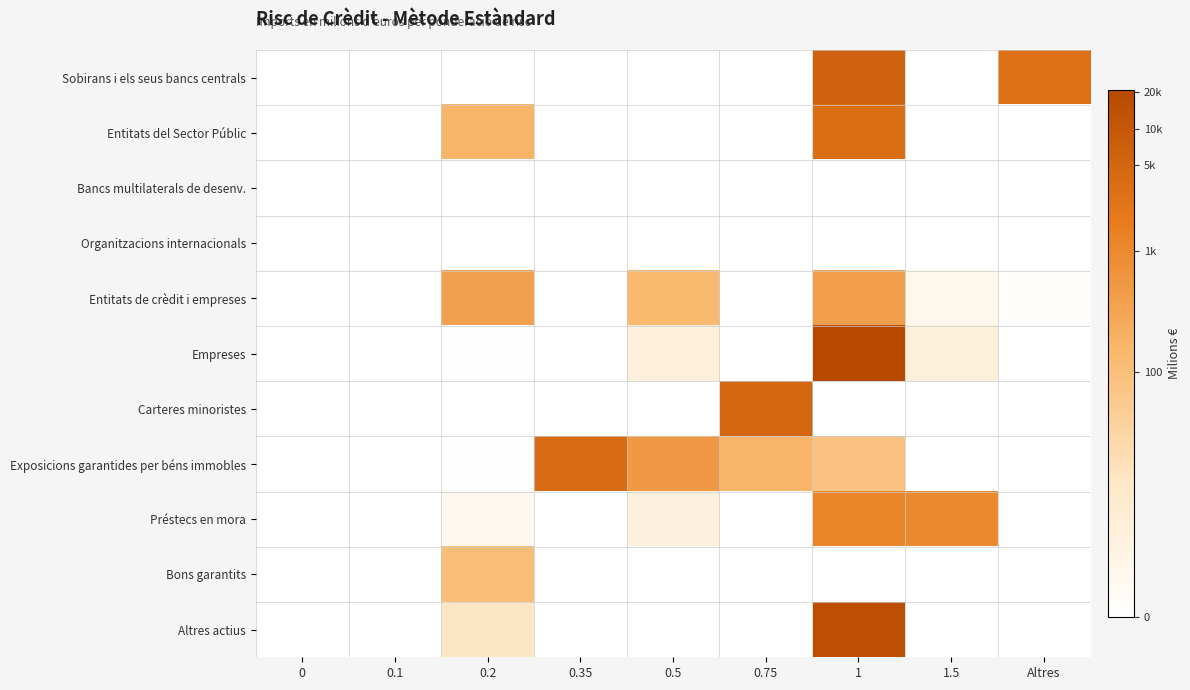

Rank the series by their maximum value, from lowest to highest.

Bancs multilaterals de desenv., Organitzacions internacionals, Bons garantits, Entitats de crèdit i empreses, Préstecs en mora, Entitats del Sector Públic, Exposicions garantides per béns immobles, Carteres minoristes, Sobirans i els seus bancs centrals, Altres actius, Empreses